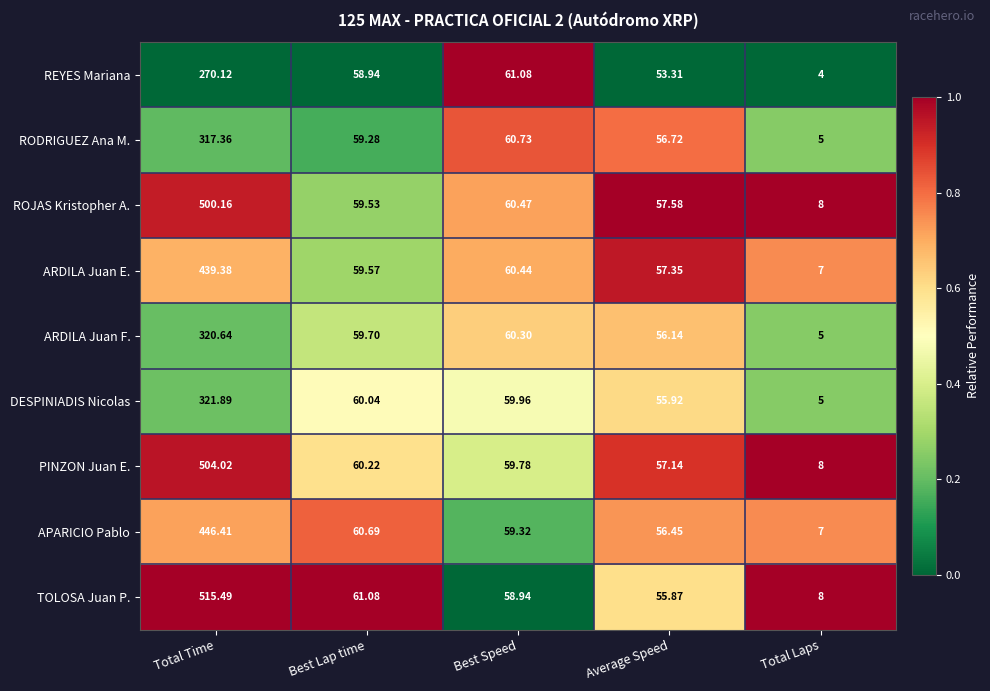

At which category does the chart reach its peak across all series?

Total Time